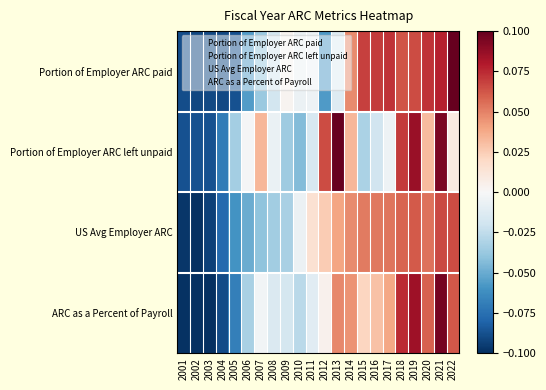

What is the spread (max minus min) of values at 2015?

0.1